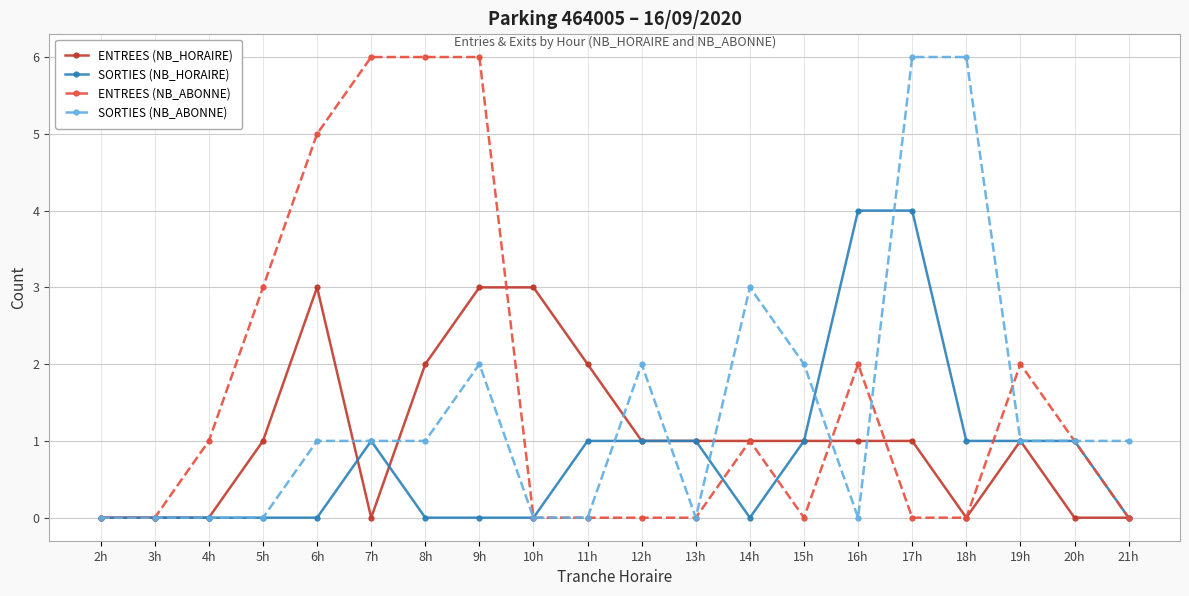

Is it true that ENTREES (NB_ABONNE) equals 2 at 18h?

False